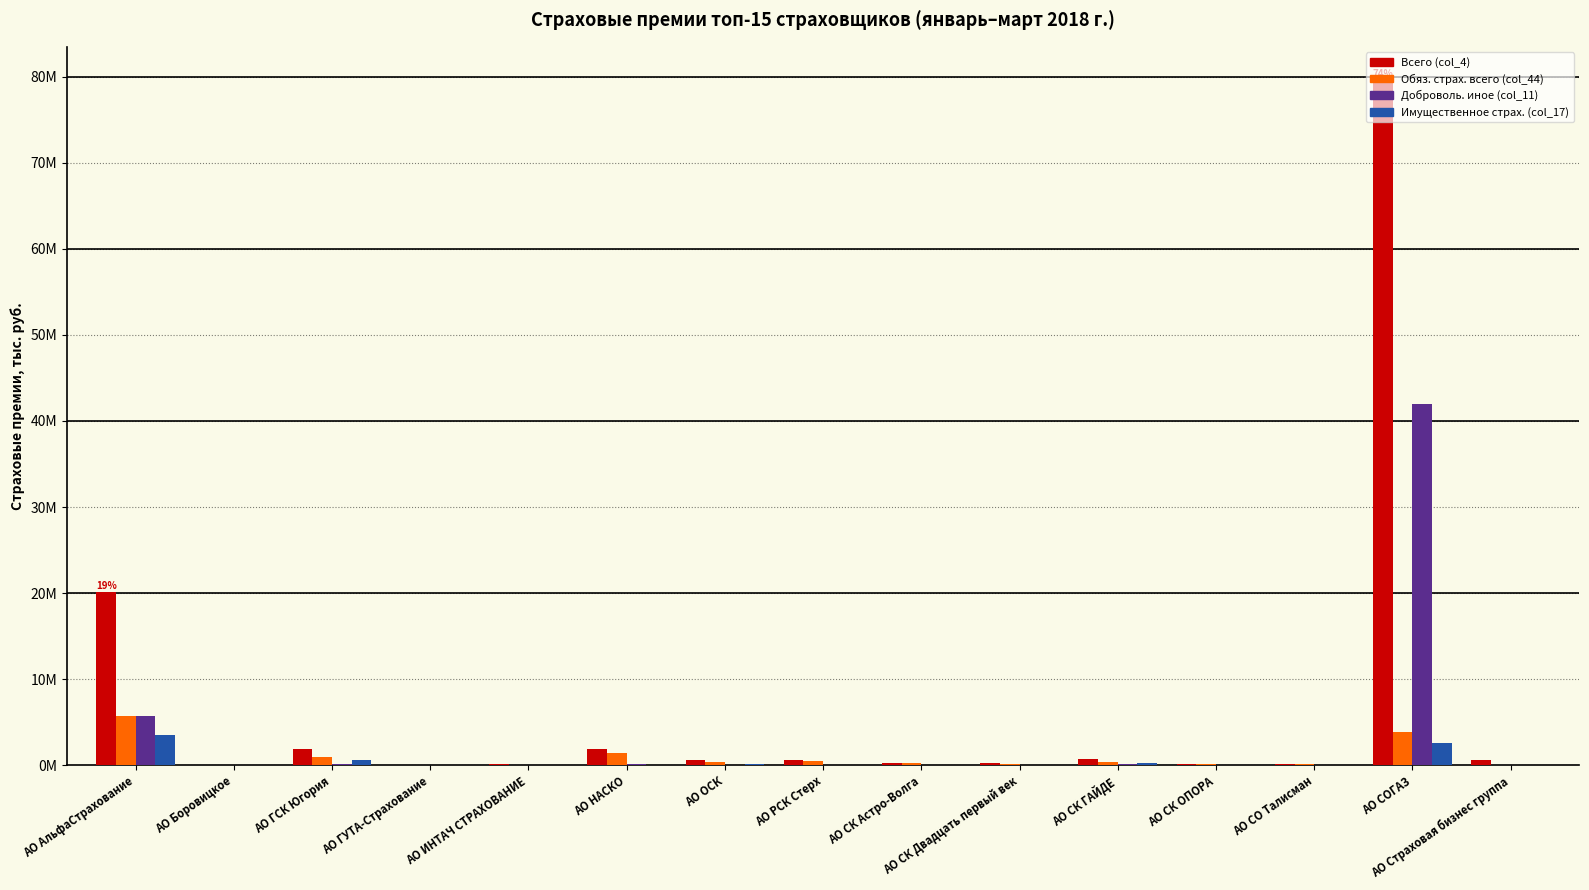

True or false: Имущественное страх. (col_17) has a value of 5942.9 at АО СК Астро-Волга.

False